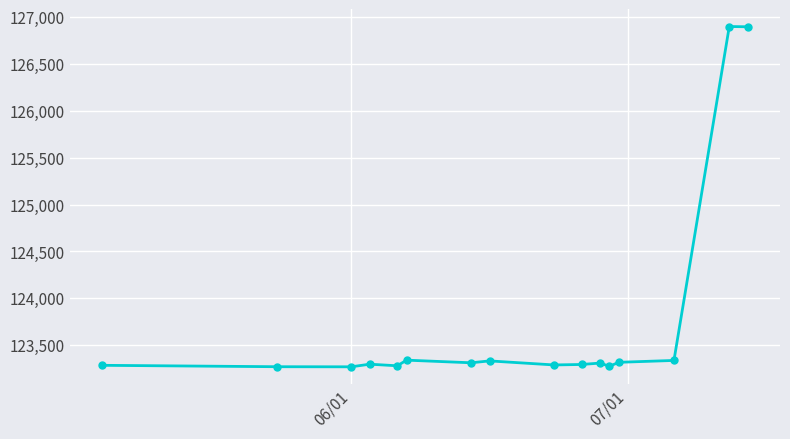

What is the value of the 6th point from the left?

123342